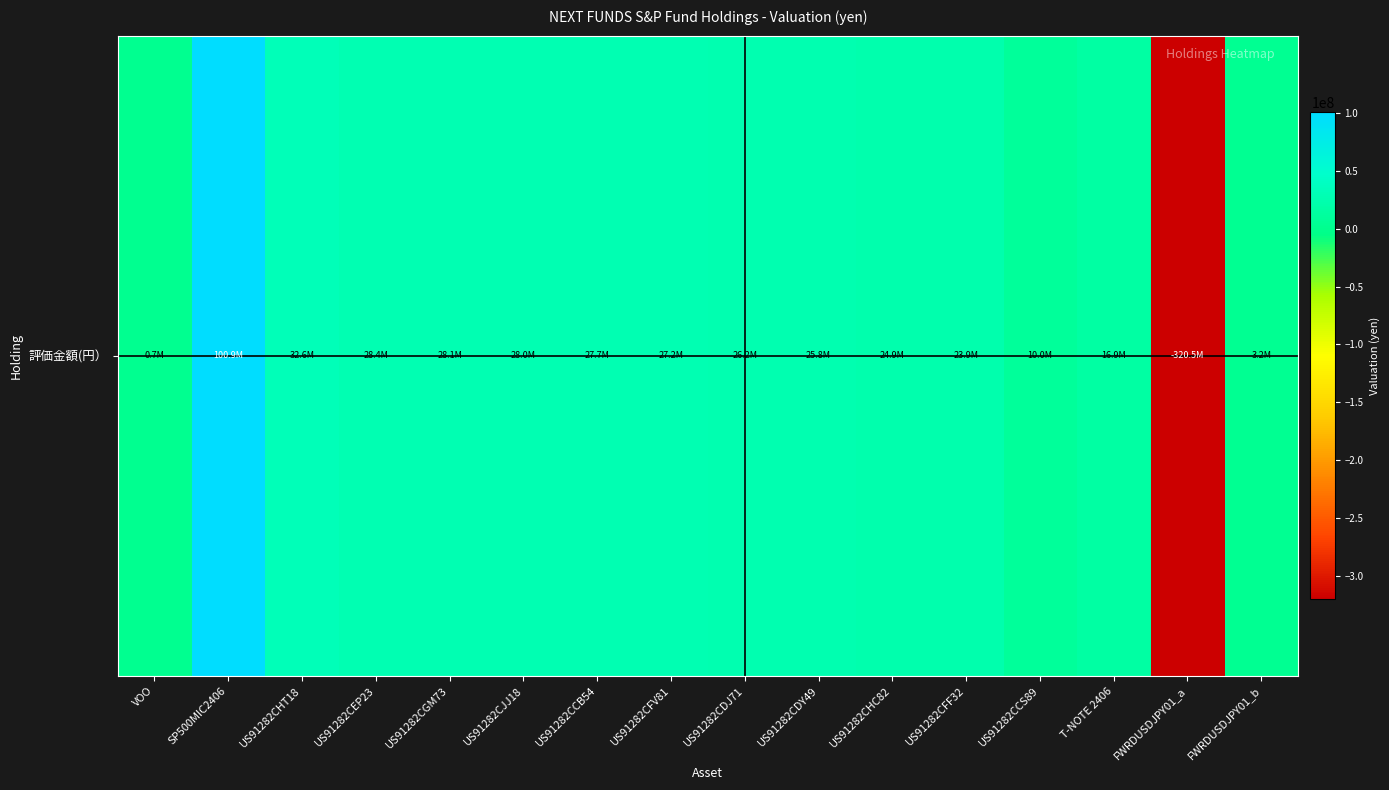

Is it true that the value at VOO is 1247838.3?

False